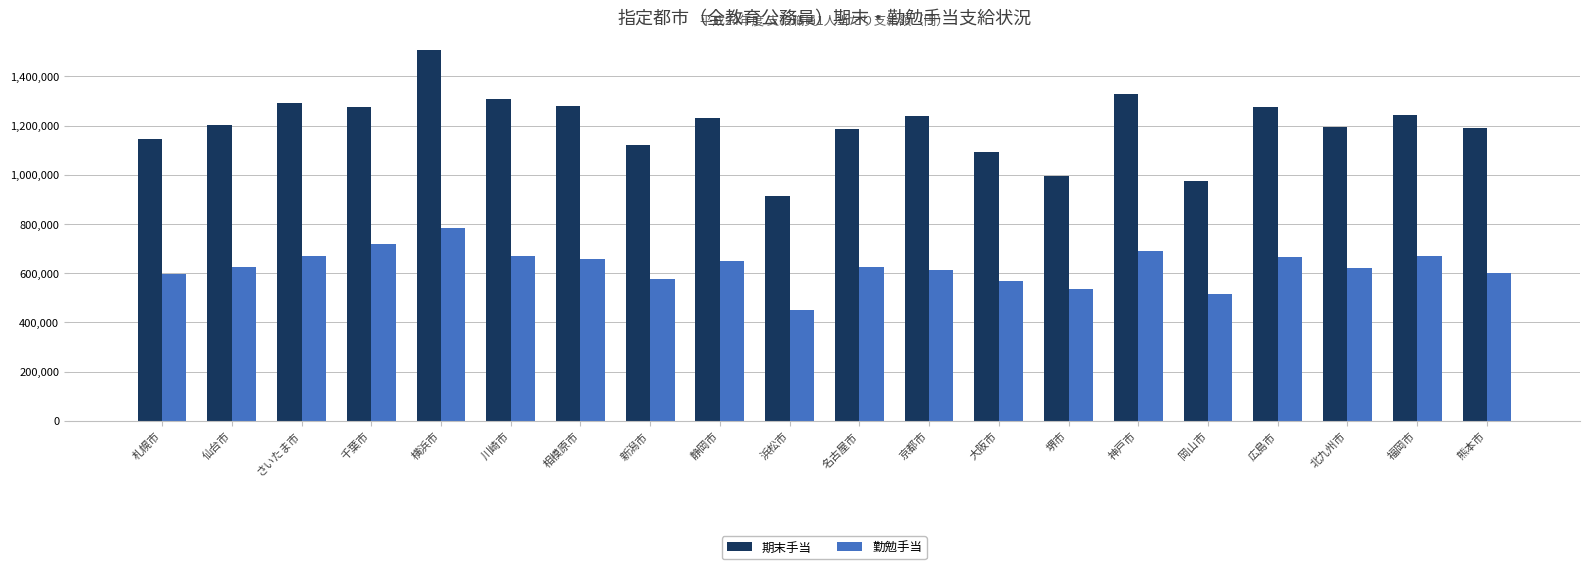

How many categories are shown in the chart?

20